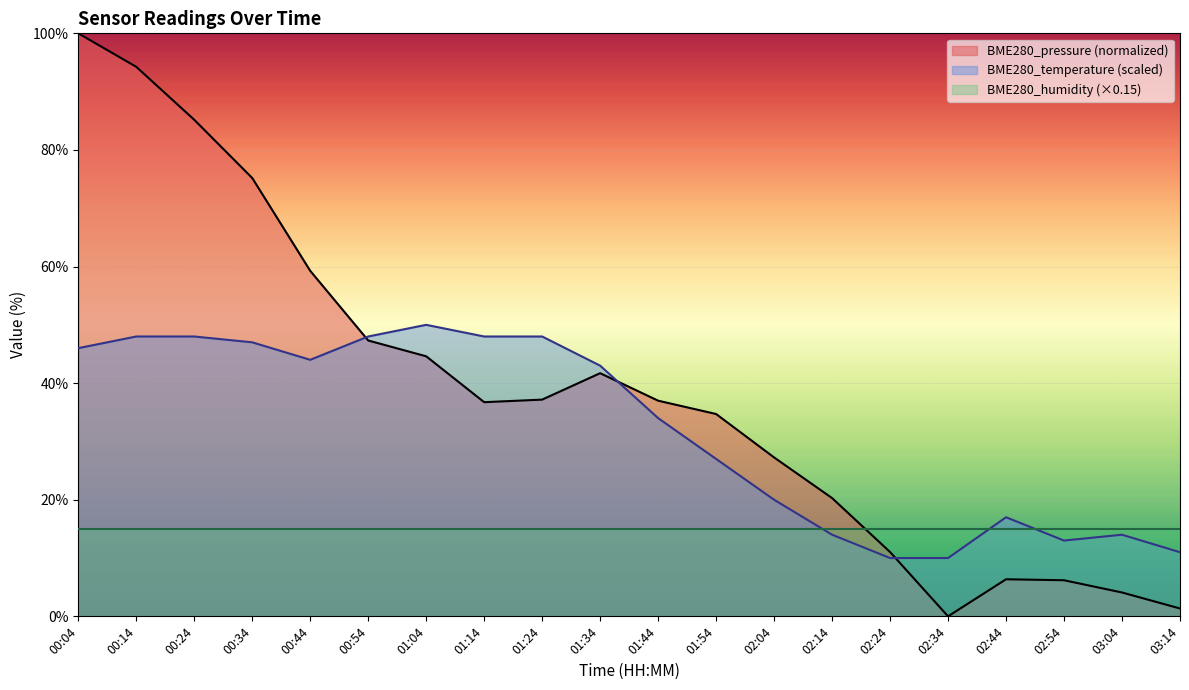

At how many categories does at least one series exceed 55?

5